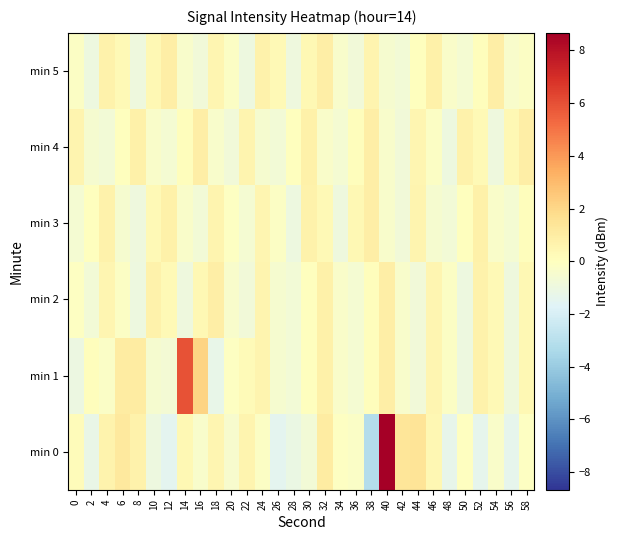

Reading right to left, what are all the values shown in this chart?

min 0: 58=-0.1	56=-1.4	54=-0.3	52=-1.4	50=-0.1	48=-1.3	46=0.4	44=1.4	42=1.4	40=8.7	38=-3.2	36=-0.2	34=-0.1	32=1.1	30=-0.7	28=-1.1	26=-1.4	24=-0.2	22=0.6	20=-0.5	18=0.5	16=-0.4	14=0.4	12=-1.4	10=-1.0	8=0.7	6=1.2	4=0.6	2=-1.2	0=0.2
min 1: 58=0.4	56=-0.9	54=0.3	52=0.7	50=-1.0	48=-0.2	46=0.5	44=-0.8	42=-0.4	40=0.9	38=0.1	36=-0.6	34=-0.3	32=0.8	30=0.0	28=-0.7	26=-0.5	24=0.6	22=0.2	20=-0.1	18=-1.2	16=2.1	14=6.0	12=-0.6	10=-0.5	8=1.1	6=1.0	4=-0.2	2=0.1	0=-1.1
min 2: 58=0.4	56=-0.9	54=0.3	52=0.7	50=-1.0	48=-0.2	46=0.5	44=-0.8	42=-0.4	40=0.9	38=0.1	36=-0.6	34=-0.3	32=0.8	30=0.0	28=-0.7	26=-0.5	24=0.6	22=-0.8	20=-0.4	18=0.9	16=0.4	14=-0.9	12=0.3	10=0.7	8=-1.0	6=-0.2	4=0.5	2=-0.7	0=-0.1
min 3: 58=0.1	56=-0.6	54=-0.3	52=0.8	50=0.0	48=-0.7	46=-0.5	44=0.6	42=-0.8	40=-0.4	38=0.9	36=0.4	34=-0.9	32=0.3	30=0.7	28=-1.0	26=-0.2	24=0.5	22=-0.6	20=-0.1	18=0.6	16=-0.7	14=-0.3	12=0.8	10=0.3	8=-0.9	6=-0.5	4=0.7	2=0.0	0=-0.6
min 4: 58=0.9	56=0.4	54=-0.9	52=0.3	50=0.7	48=-1.0	46=-0.2	44=0.5	42=-0.8	40=-0.4	38=0.9	36=0.1	34=-0.6	32=-0.3	30=0.8	28=0.0	26=-0.7	24=-0.5	22=0.6	20=-0.8	18=-0.4	16=0.9	14=0.1	12=-0.6	10=-0.3	8=0.8	6=0.0	4=-0.7	2=-0.5	0=0.6
min 5: 58=-0.2	56=-0.4	54=0.9	52=0.1	50=-0.6	48=-0.3	46=0.8	44=0.0	42=-0.7	40=-0.5	38=0.6	36=-0.8	34=-0.4	32=0.9	30=0.4	28=-0.9	26=0.3	24=0.7	22=-1.0	20=-0.2	18=0.5	16=-0.8	14=-0.4	12=0.9	10=0.4	8=-0.9	6=0.3	4=0.7	2=-1.0	0=-0.2